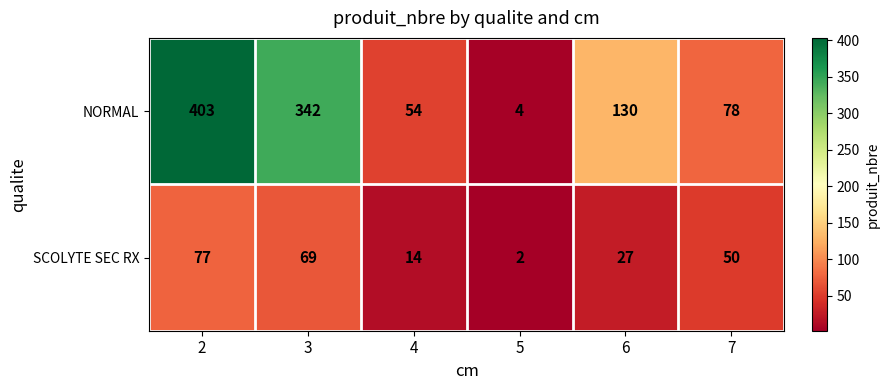

What is the difference between the maximum and minimum values in the SCOLYTE SEC RX series?

75